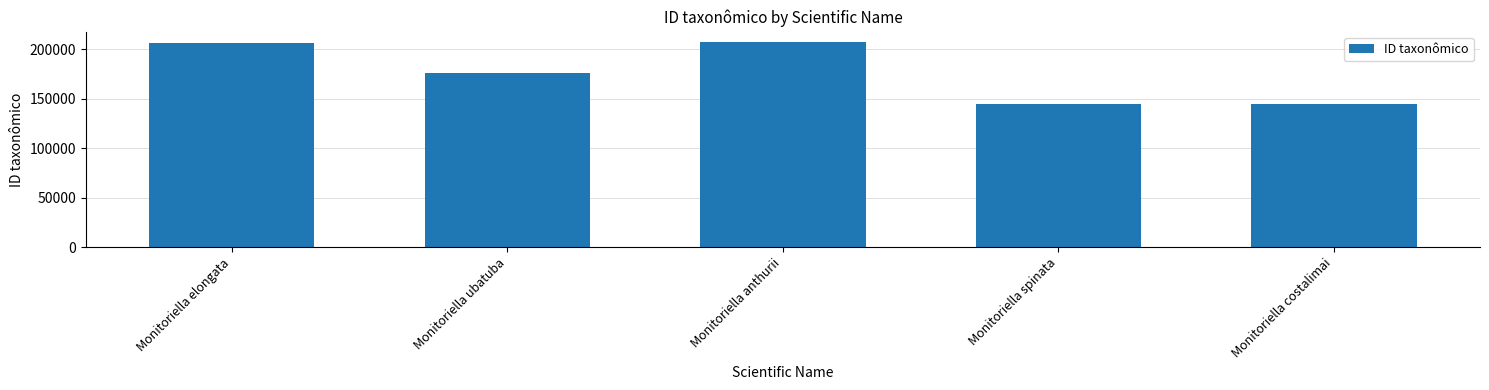

How many bars are there in total?

5